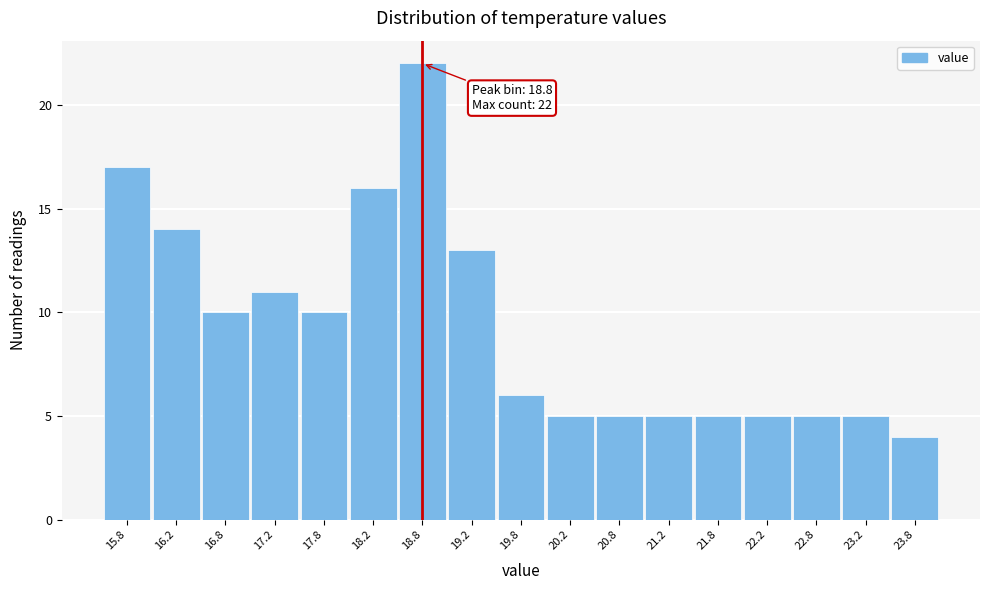

Over which range of the x-axis is the bar tallest?

18.5 to 19.0